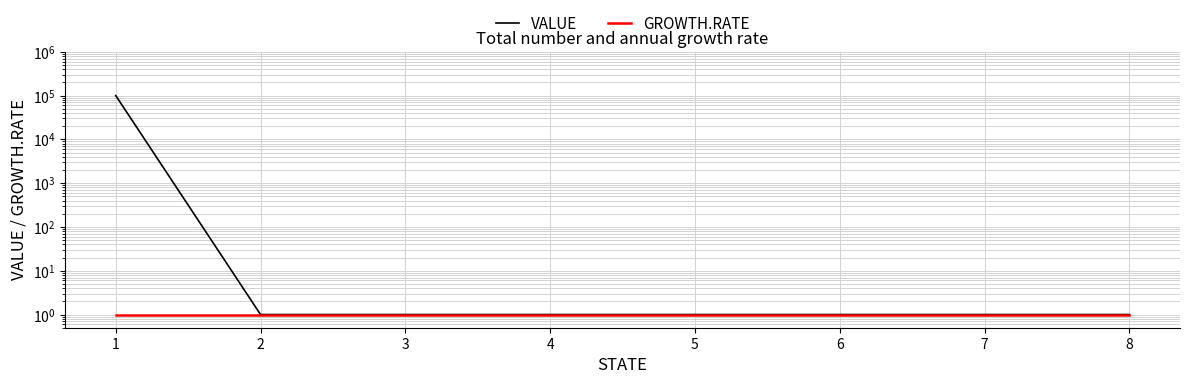

Reading left to right, list all the values displayed in this chart.

VALUE: 100001	1	1	1	1	1	1	1
GROWTH.RATE: 1	1	1	1	1	1	1	1